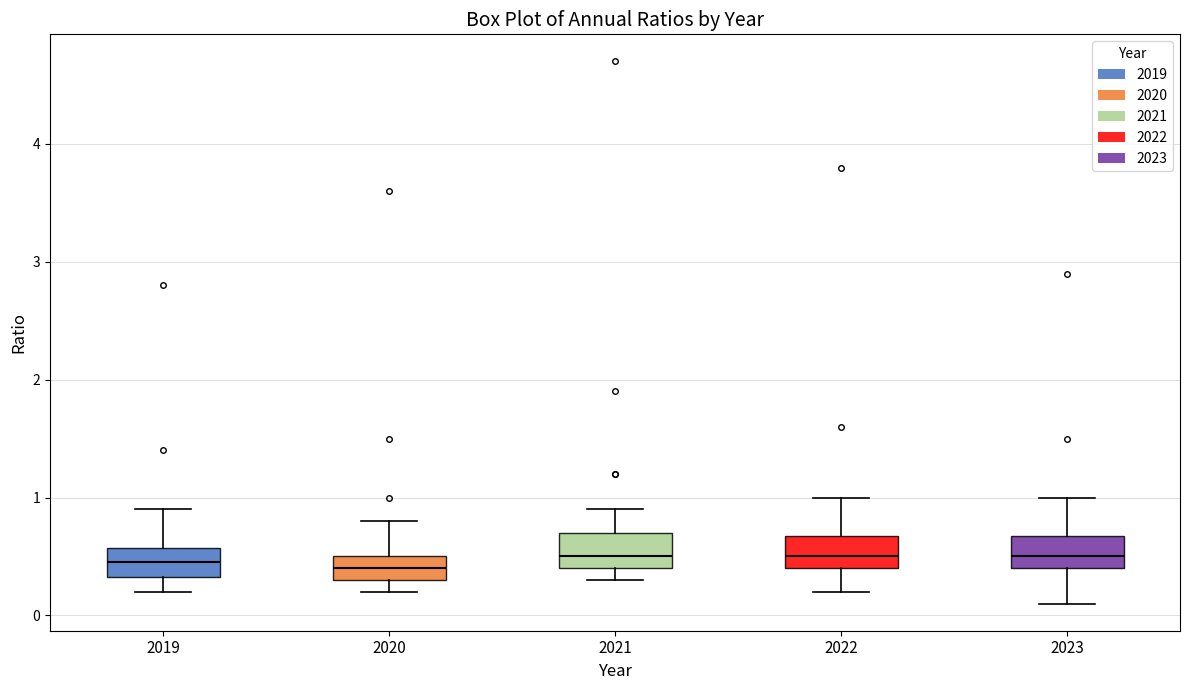

Where is the lower edge of the box at x = 2022 on the y-axis? The values are not printed on the chart, so give them approximately, as read against the axis.

0.4